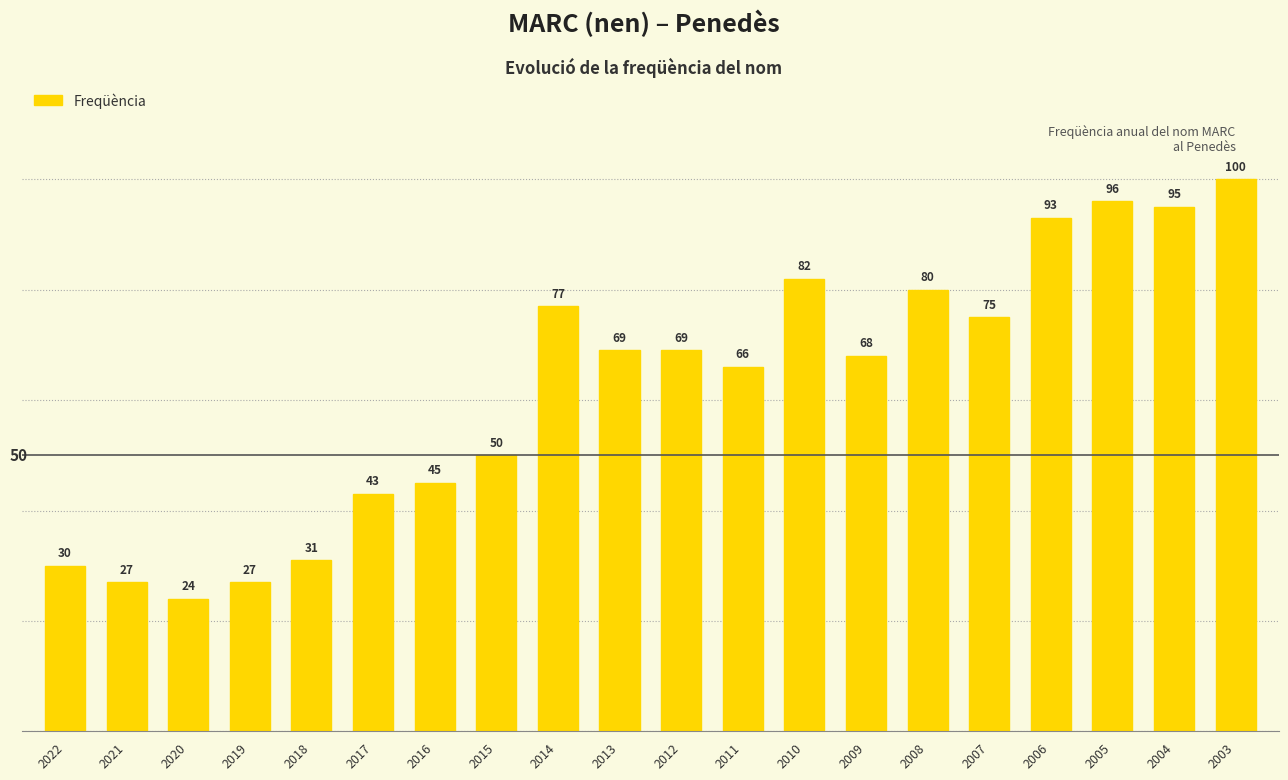

Where is the data nearest to the value 62?

2011